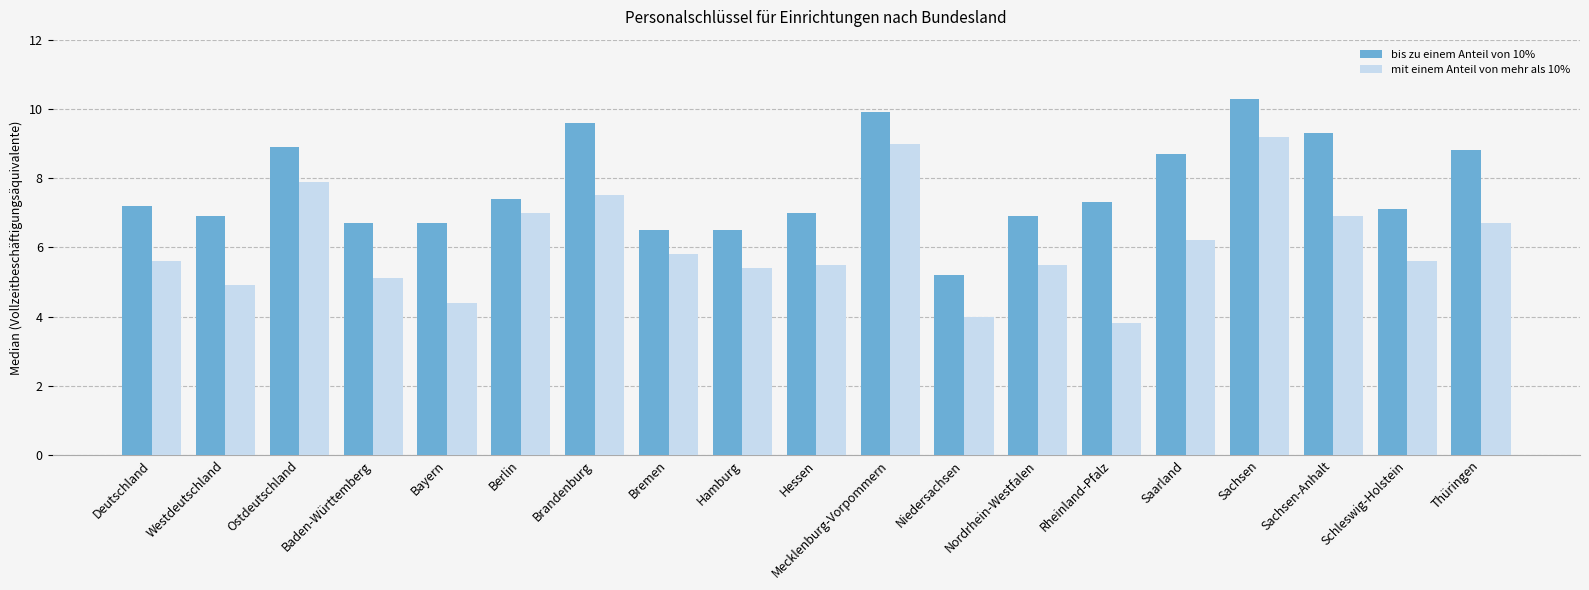

What is the sum of all bis zu einem Anteil von 10% values?

146.9